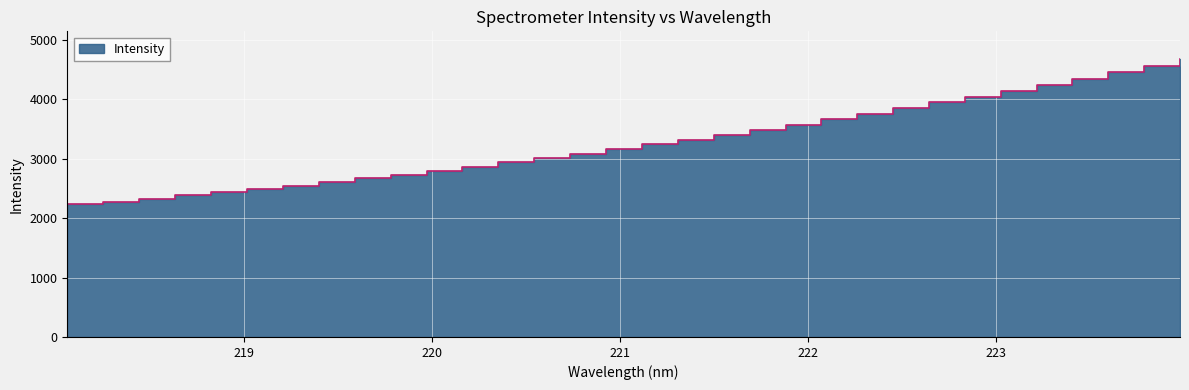

Reading left to right, extract all data points from this chart.

2230.9	2279.7	2330.6	2383.5	2435.1	2491.0	2550.1	2609.4	2670.2	2733.5	2798.2	2866.6	2938.7	3009.5	3083.3	3158.6	3241.5	3322.8	3403.1	3483.1	3573.4	3664.5	3755.8	3851.6	3950.2	4047.9	4146.8	4247.3	4351.3	4457.8	4566.4	4677.9